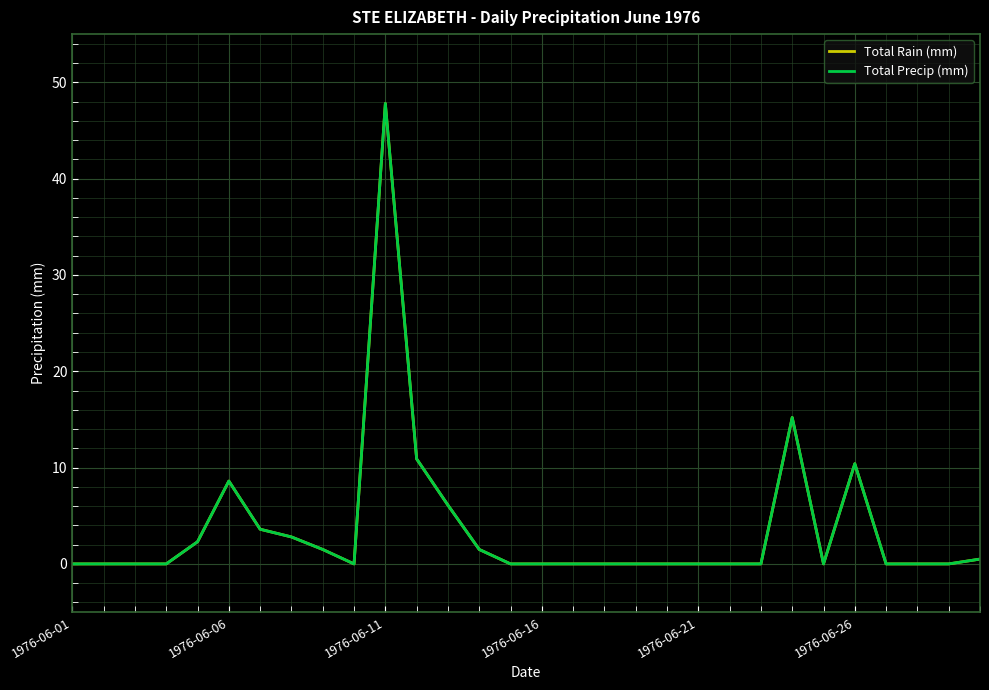

Which series has the widest spread of values?

Total Rain (mm)